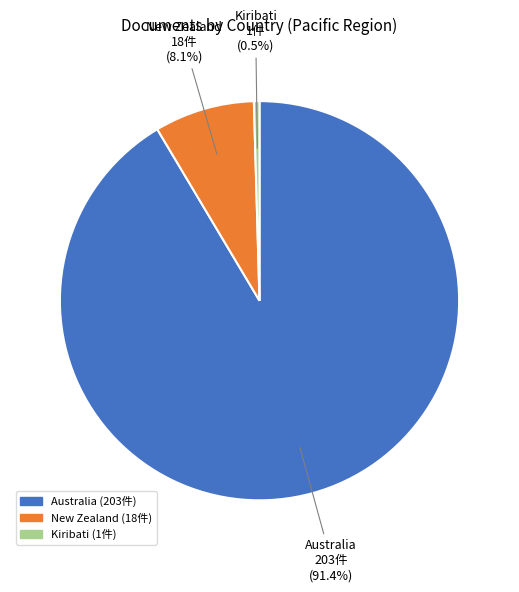

Which category accounts for the majority?

Australia